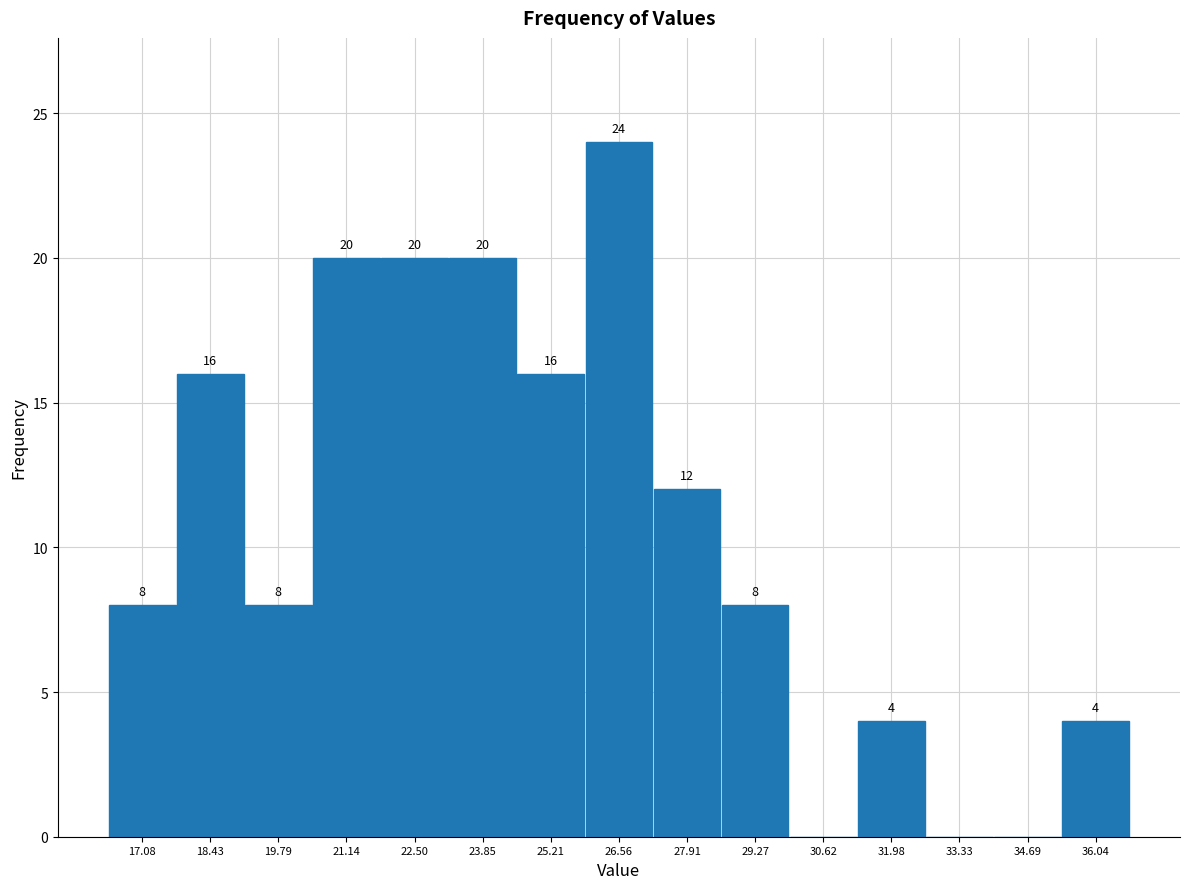

Over which range of the x-axis is the bar tallest?

25.8 to 27.2